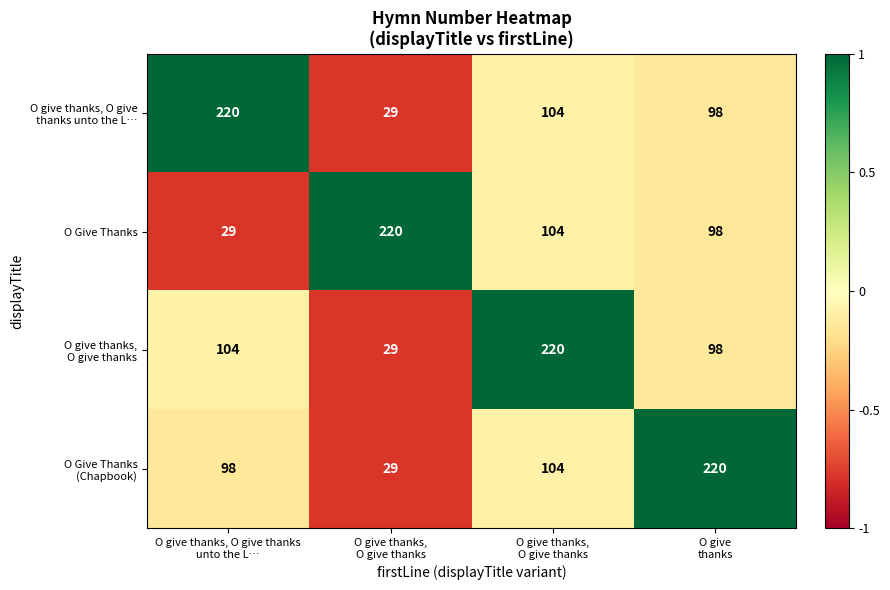

Count the number of data series in this chart.

4